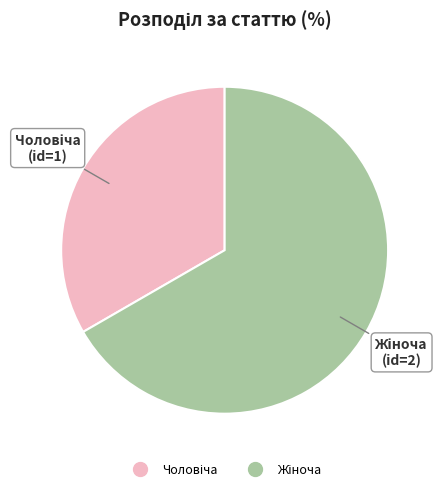

Does any single category account for the majority?

Yes